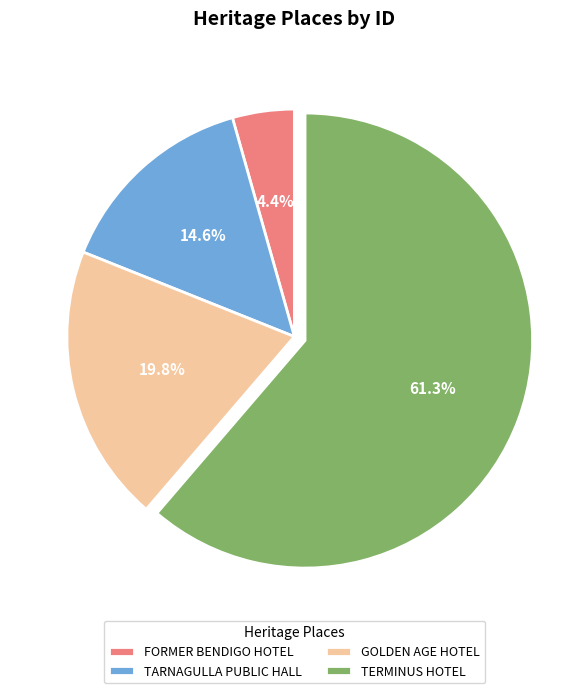

To the nearest percent, what portion does GOLDEN AGE HOTEL represent?

20%